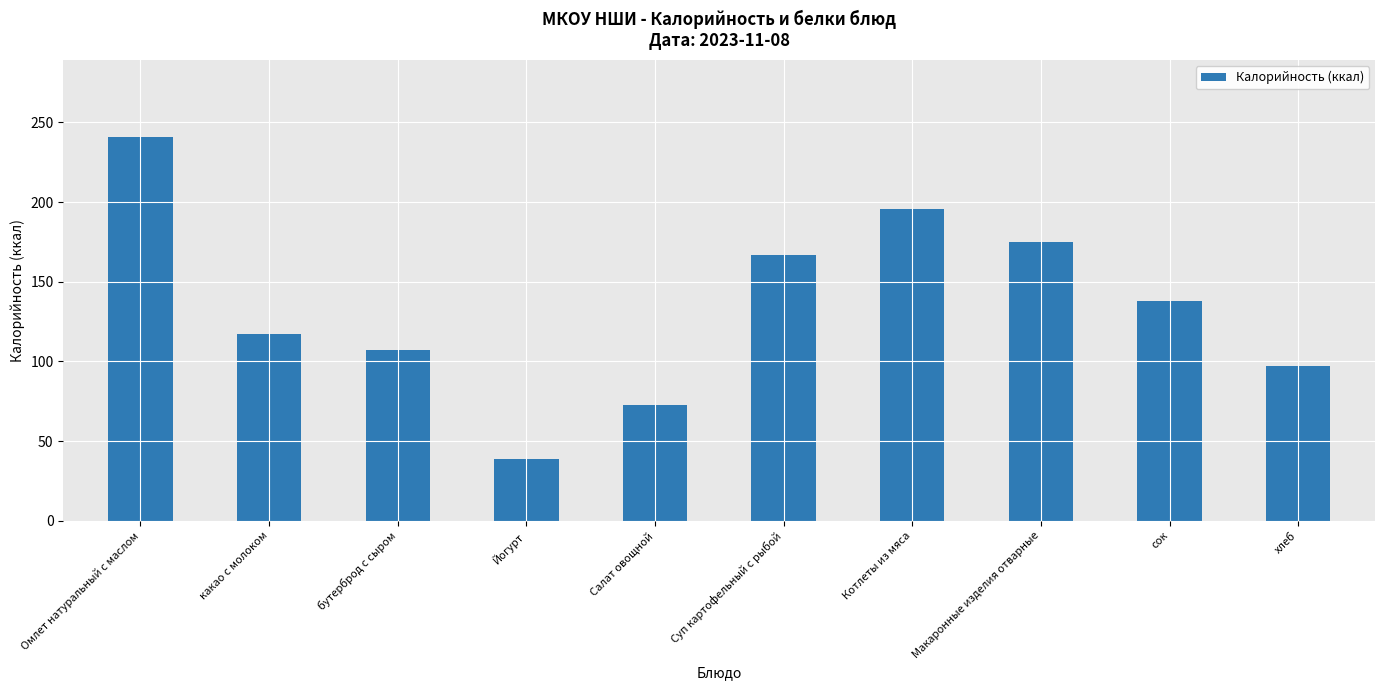

Reading left to right, what are all the values shown in this chart?

241.0	117.0	107.0	38.7	72.4	166.7	195.8	175.2	138.0	97.3